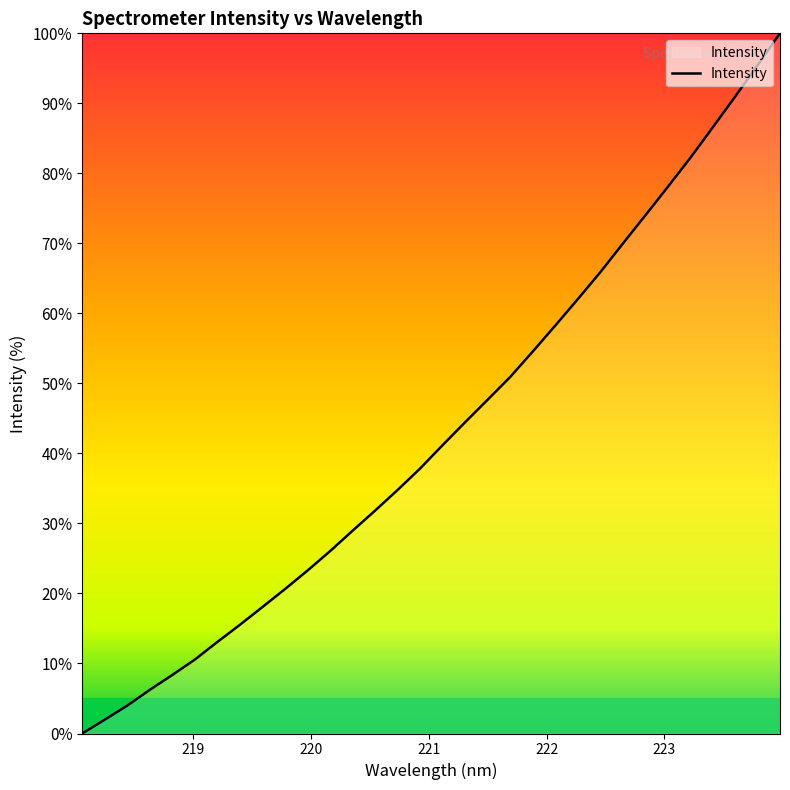

What is the maximum value shown in the chart?

100.0